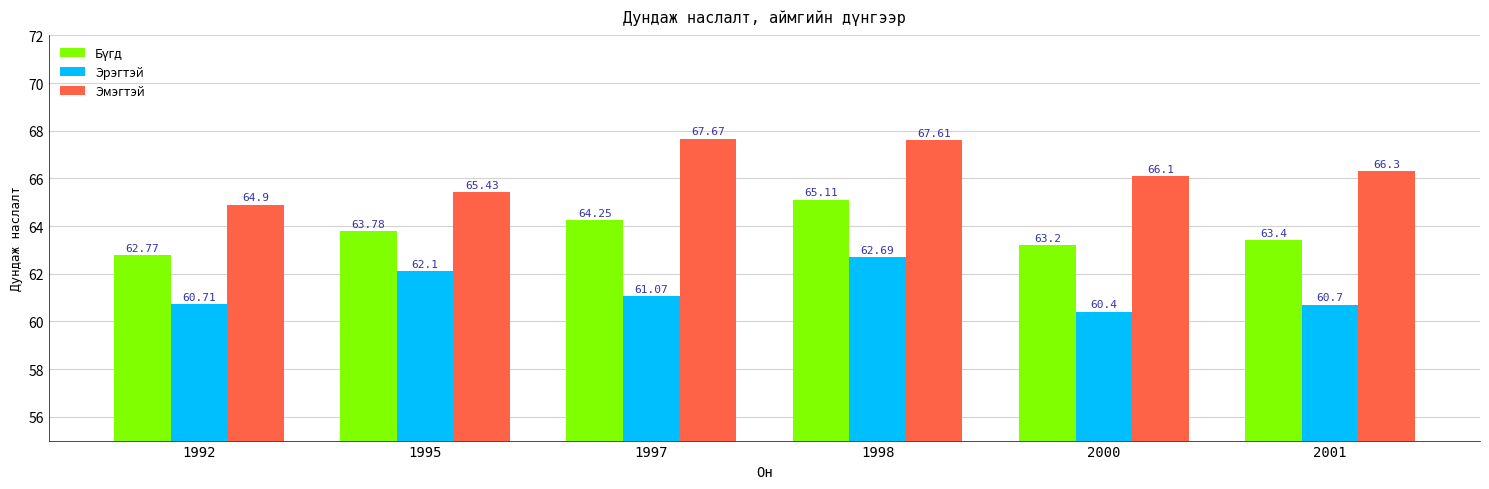

Between 1995 and 1997, which series saw the biggest shift?

Эмэгтэй